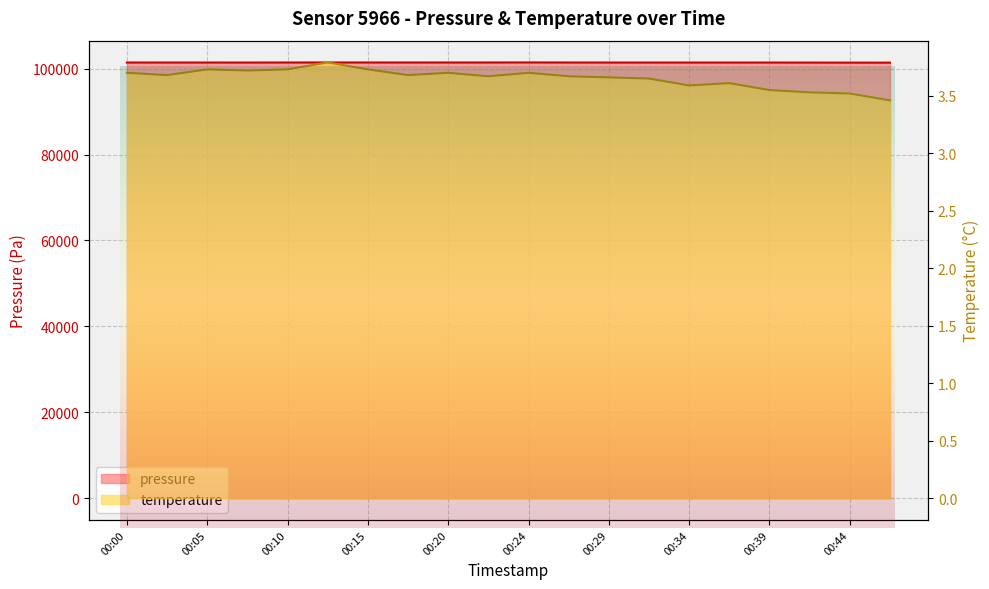

True or false: temperature and pressure intersect in this chart.

False